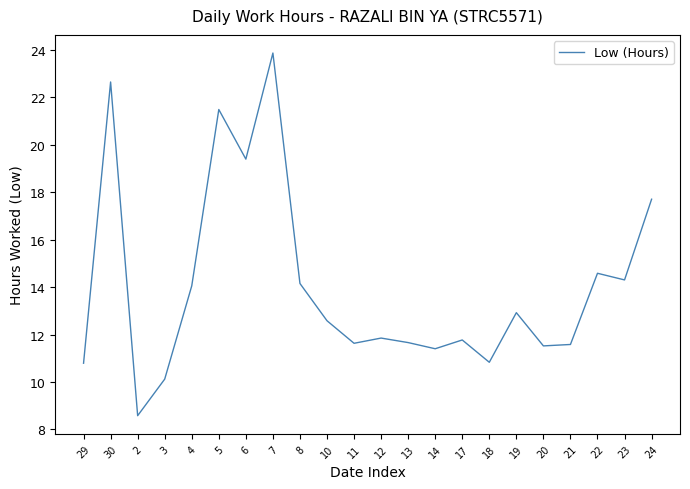

What is the ratio of the value at 3 to the value at 7?

0.4